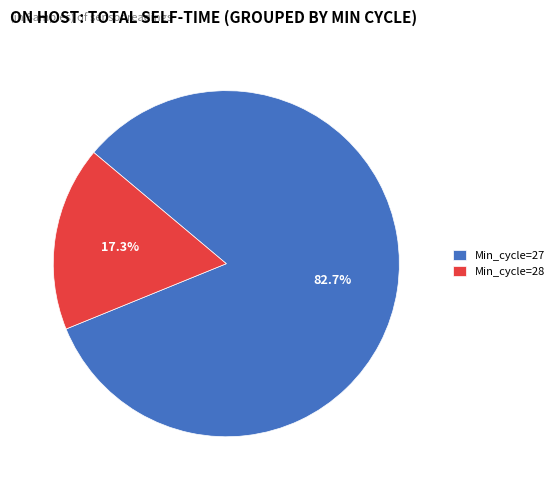

Which slice is the largest?

Min_cycle=27